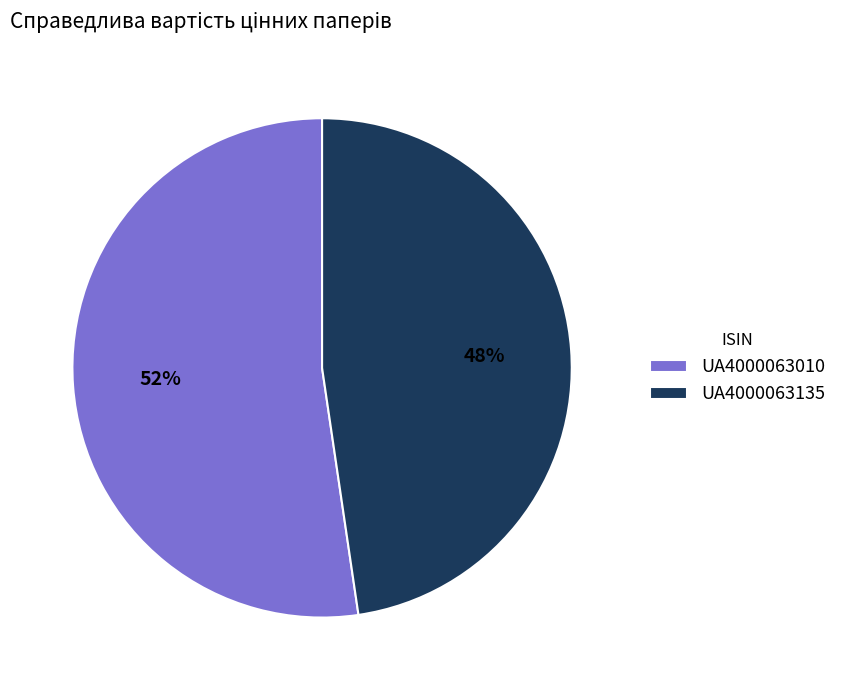

Which slice is the smallest?

UA4000063135